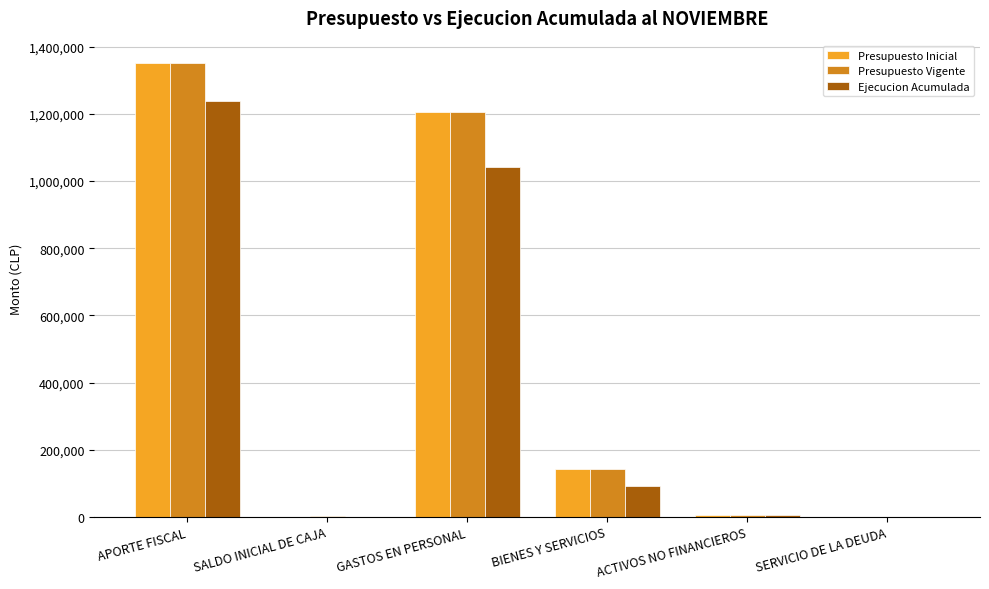

Where is Ejecucion Acumulada nearest to the value 618829?

GASTOS EN PERSONAL